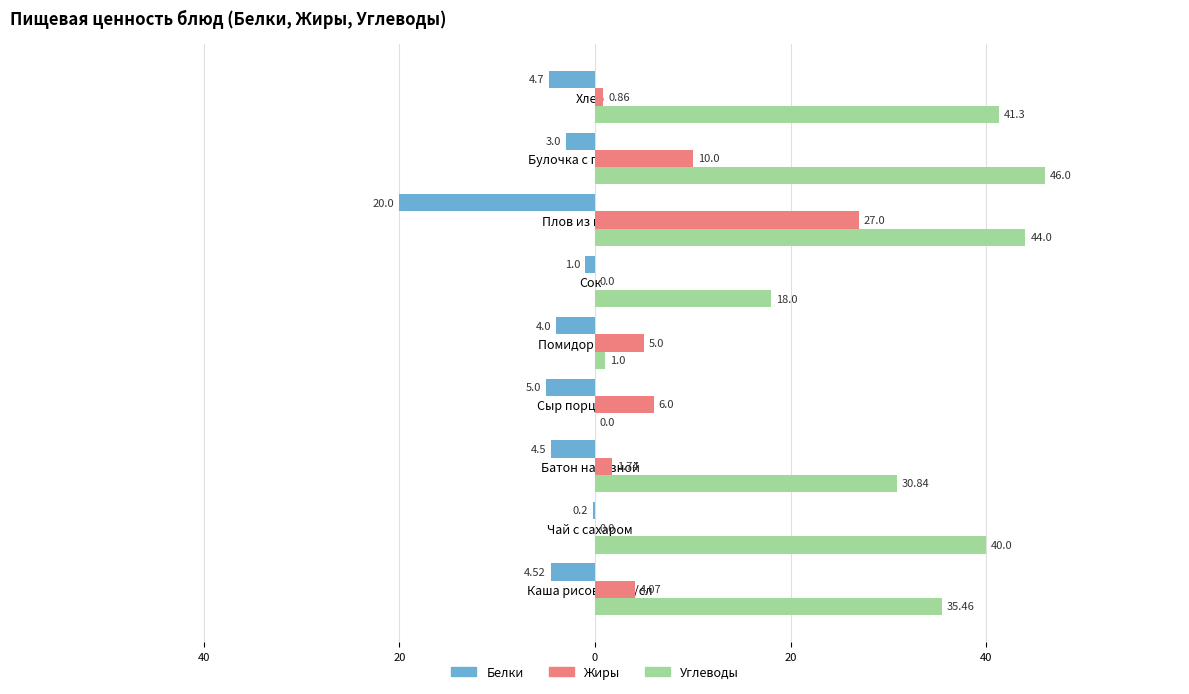

What are all the series names shown in the legend?

Белки, Жиры, Углеводы